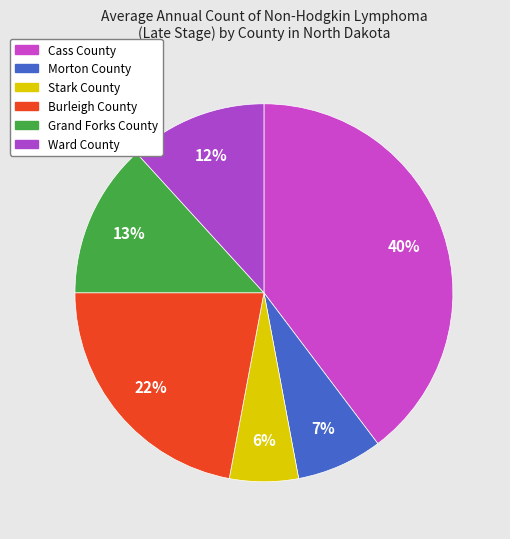

Is it true that Morton County is 7% of the pie?

True